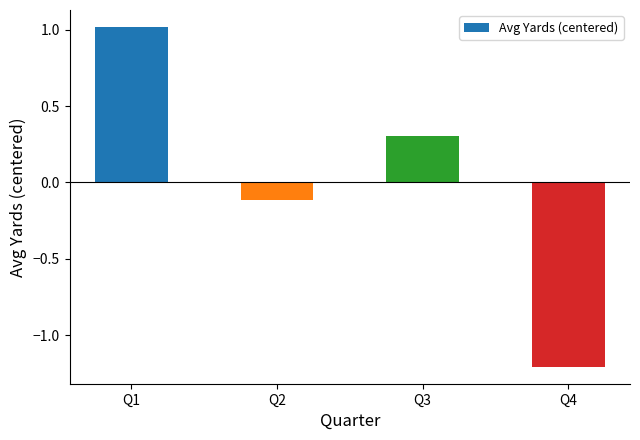

Where does the data first go above 0?

Q1